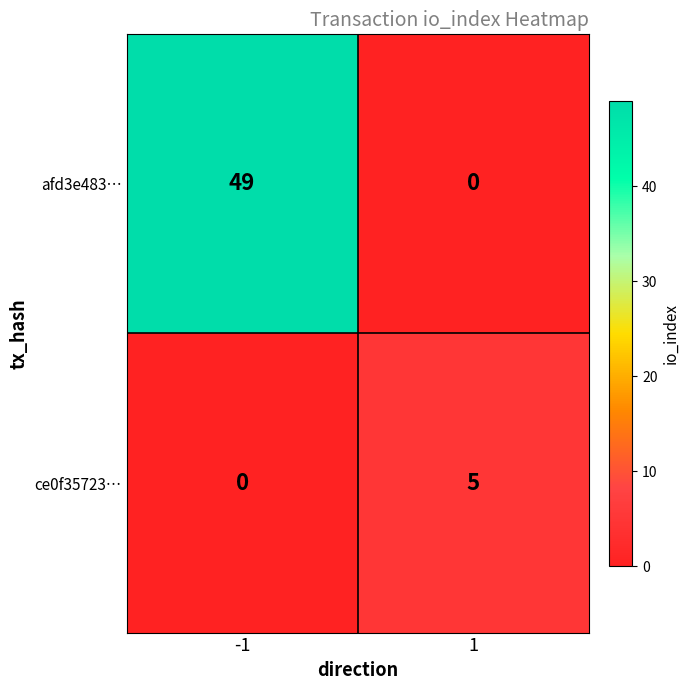

How many data points does each series have?

2